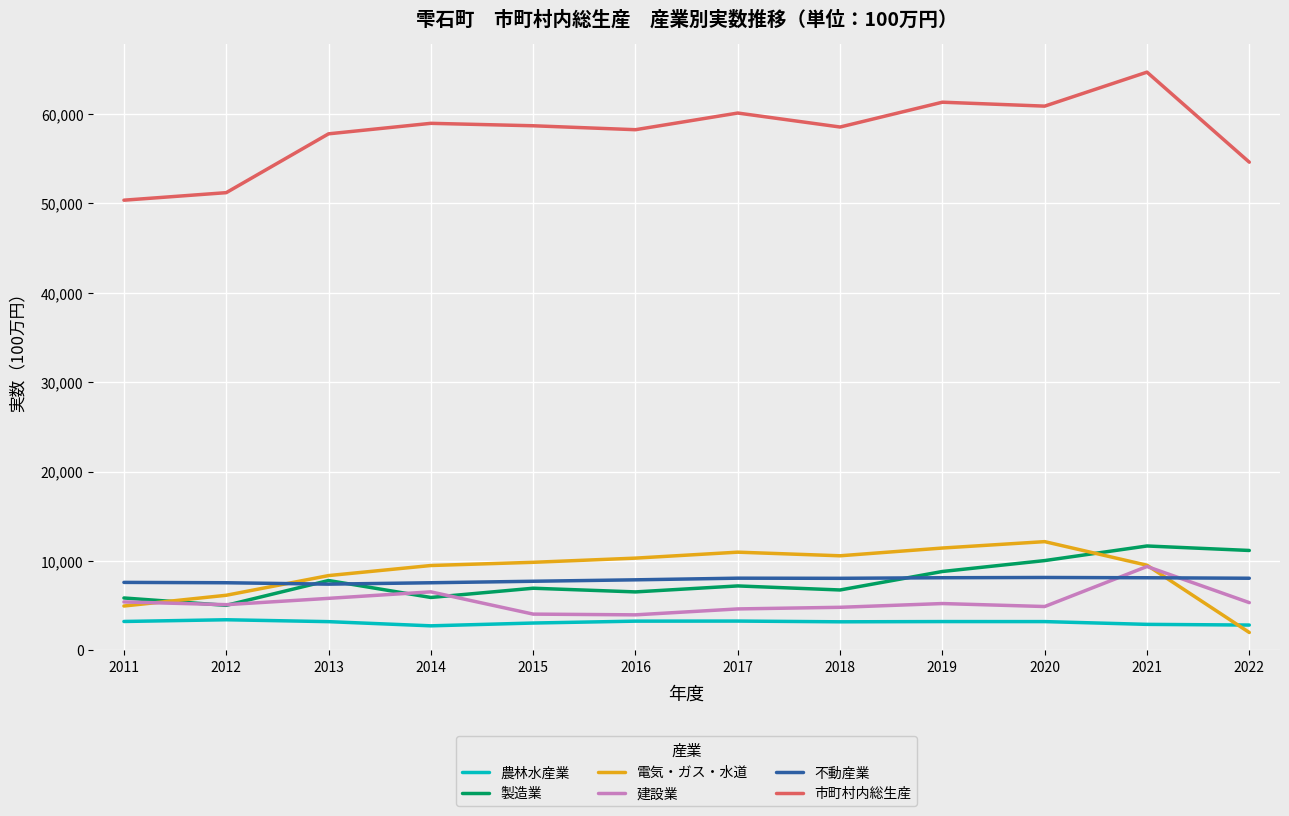

Is the value of 電気・ガス・水道 at 2017 greater than the value of 建設業 at 2019?

Yes